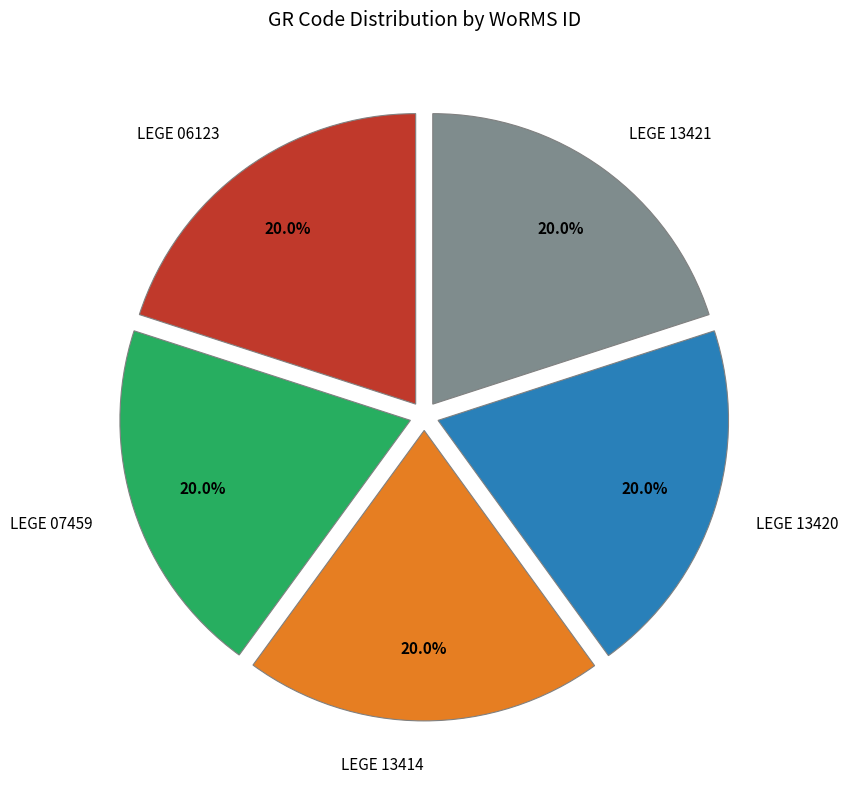

What is the ratio of the value at LEGE 06123 to the value at LEGE 13420?

1.0